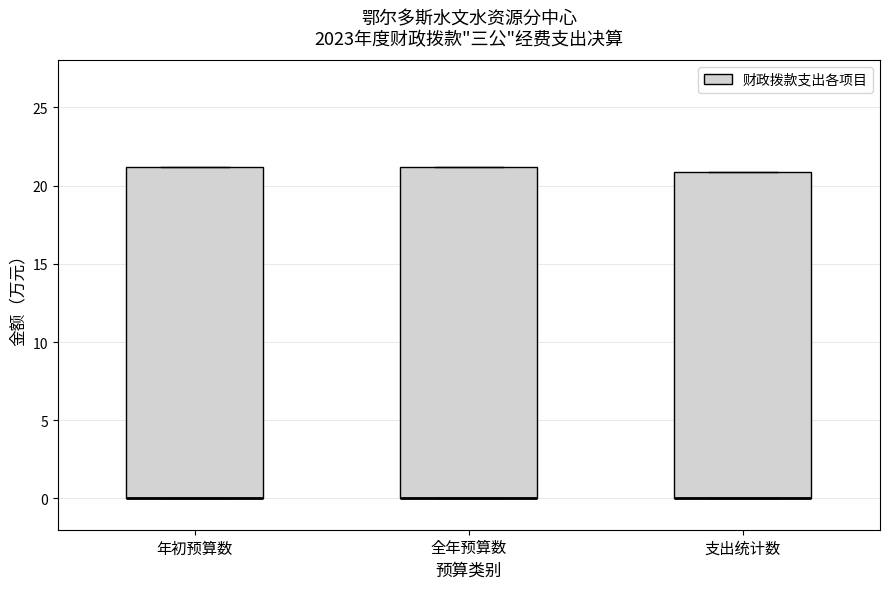

Reading left to right, read every box against the y-axis: the position of its median line, the range the box covers, and the ends of its whiskers. The values are not printed on the chart, so give them approximately, as read against the axis.

年初预算数: median 0 (drawn on the box's lower edge), box 0 to 21, whiskers 0 to 21
全年预算数: median 0 (drawn on the box's lower edge), box 0 to 21, whiskers 0 to 21
支出统计数: median 0 (drawn on the box's lower edge), box 0 to 21, whiskers 0 to 21